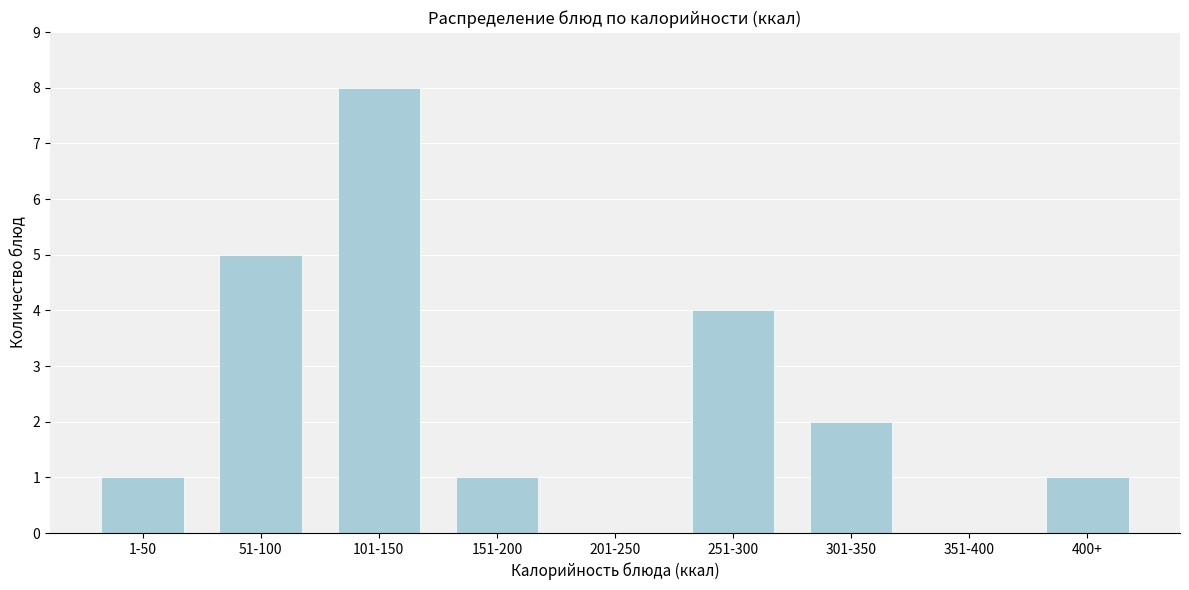

Reading left to right, what are all the values shown in this chart?

1-50=1	51-100=5	101-150=8	151-200=1	201-250=0	251-300=4	301-350=2	351-400=0	400+=1